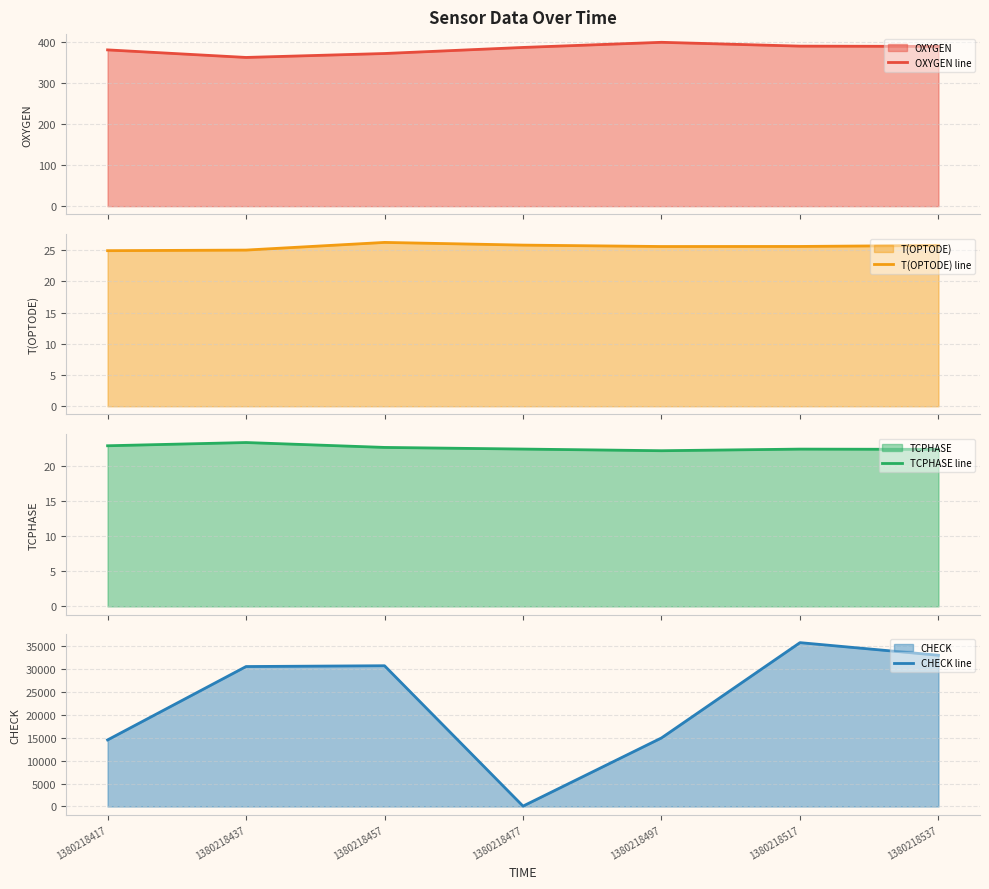

True or false: TCPHASE line and OXYGEN line intersect in this chart.

False